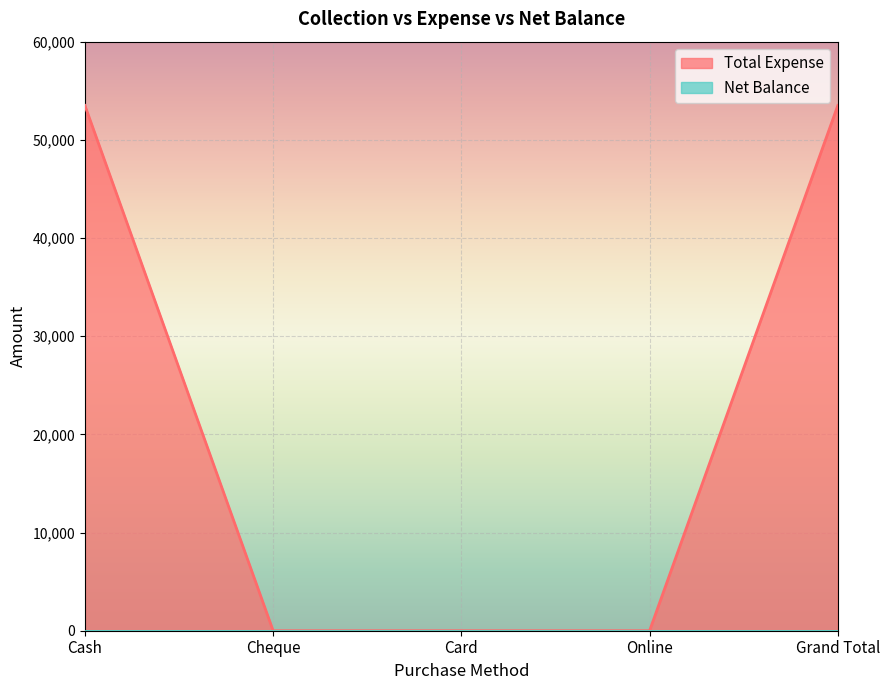

Reading left to right, what are all the values shown in this chart?

Cash=53500	Cheque=0	Card=0	Online=0	Grand Total=53500